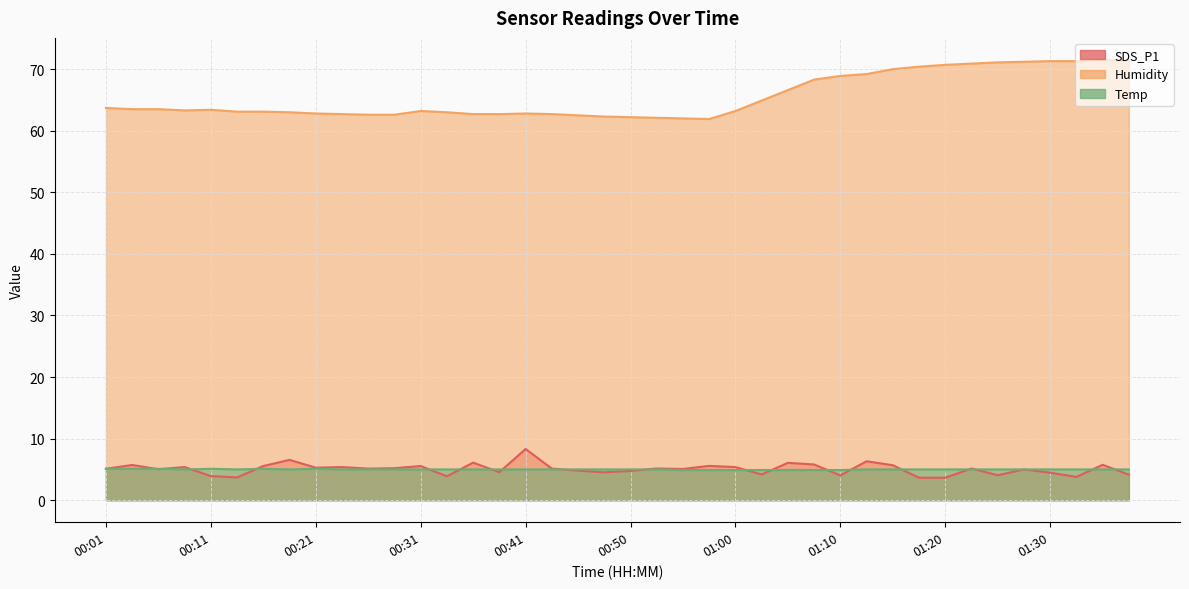

Is it true that SDS_P1 equals 6.1 at 00:36?

True